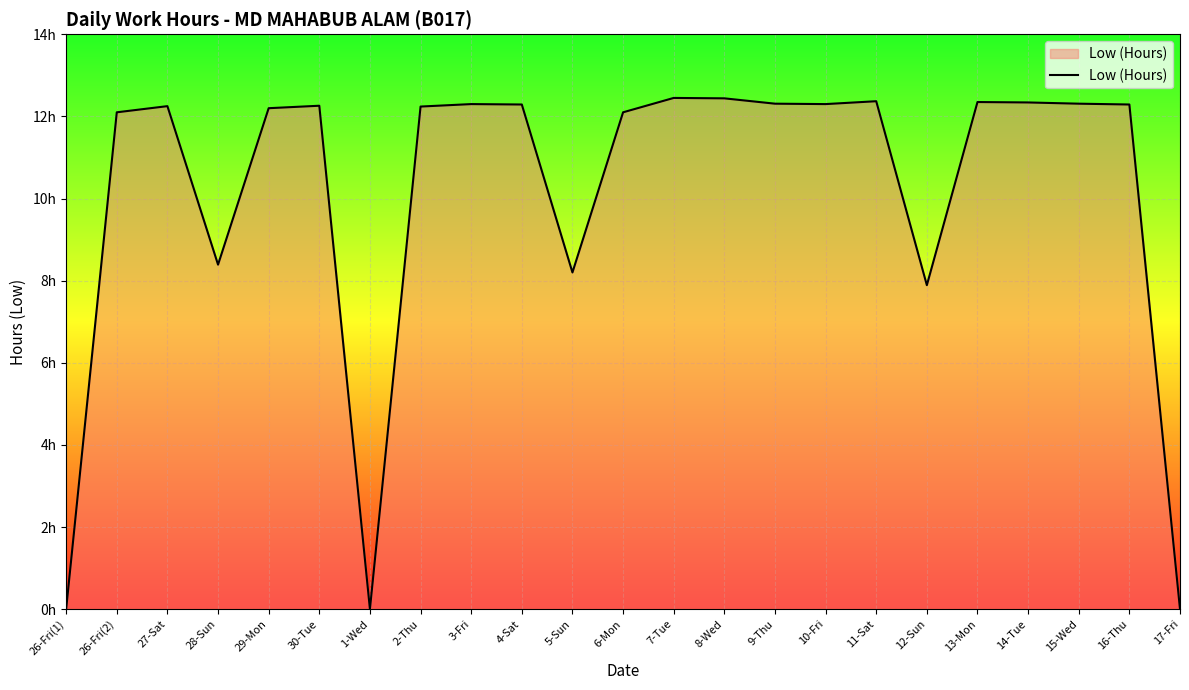

Is this an area chart (filled region under the line)?

Yes